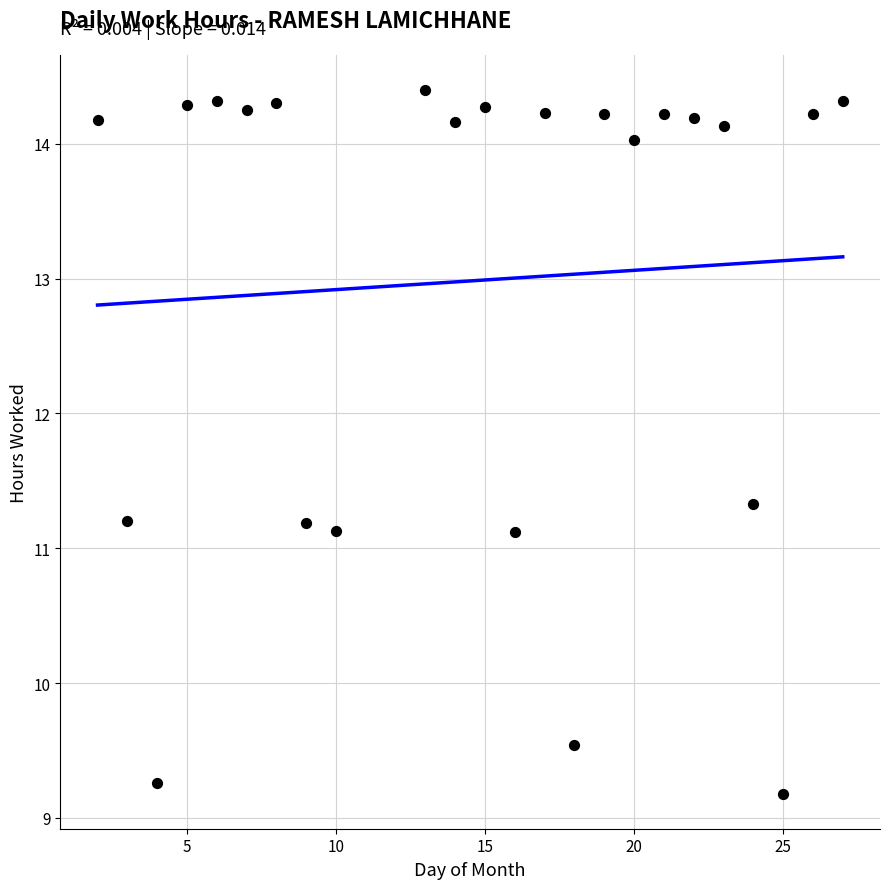

What is the range of X values (max minus min)?

25.0